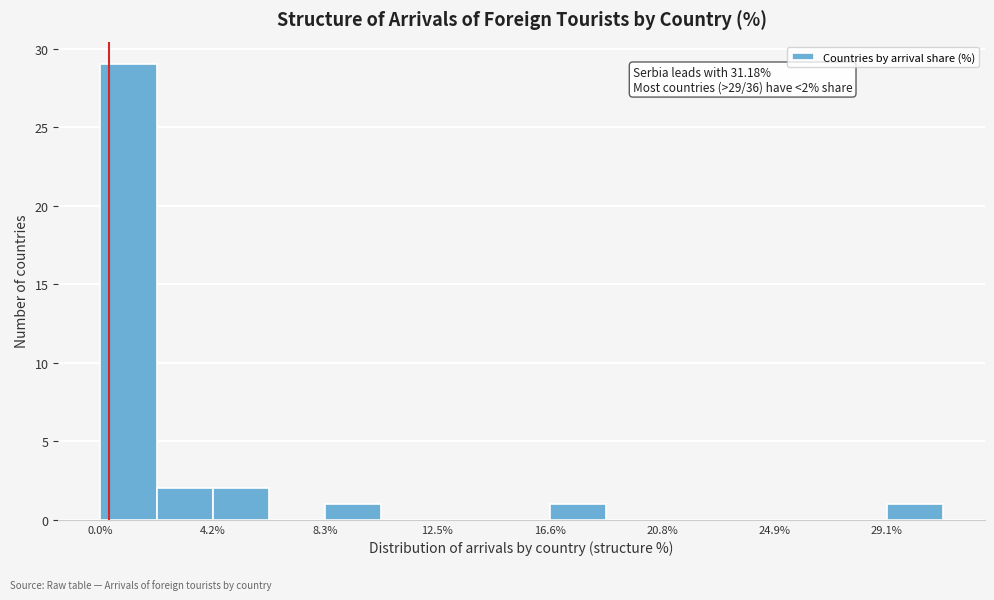

Which range on the x-axis has the tallest bar?

0.0 to 2.0